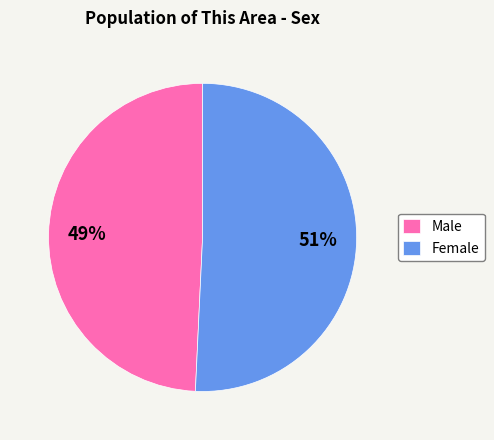

Which slice is the largest?

Female